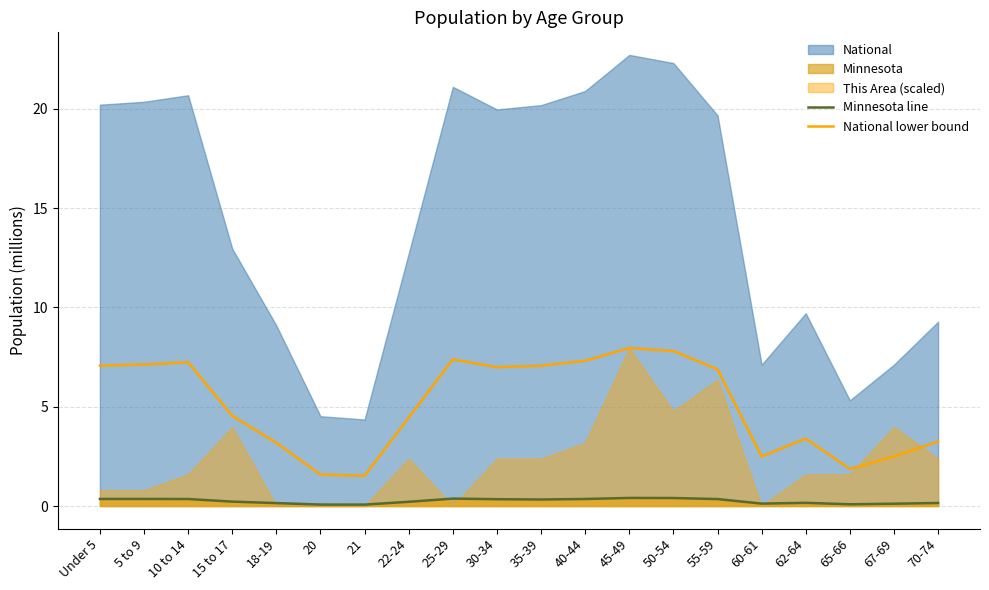

Read the Minnesota line value at 30-34.

0.3